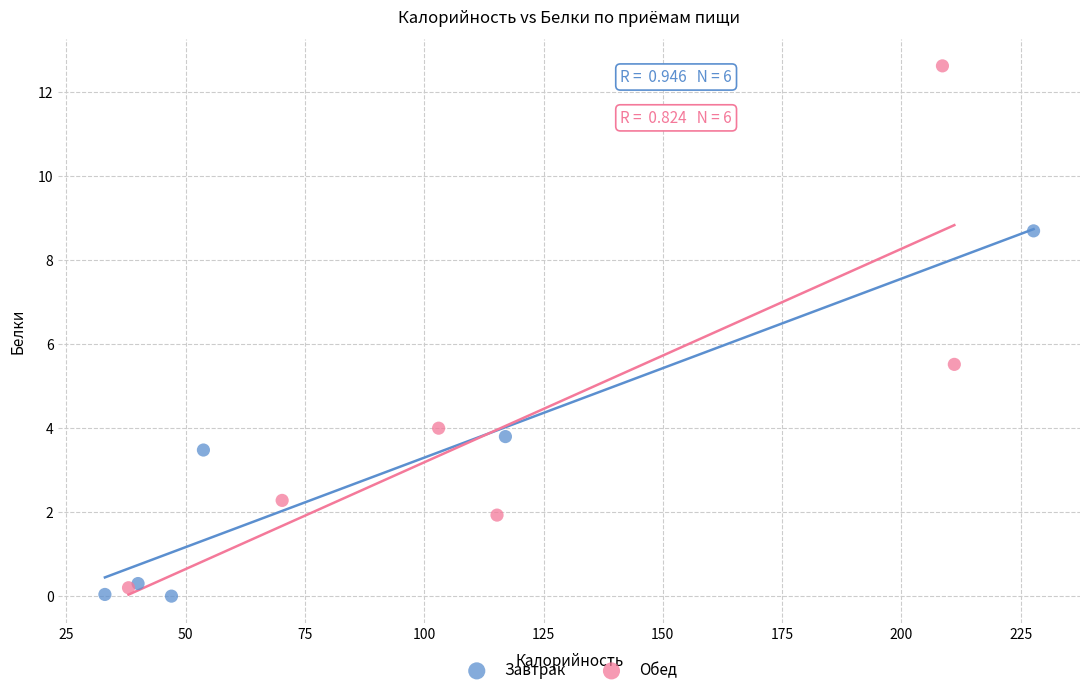

What are all the series names shown in the legend?

Завтрак, Обед